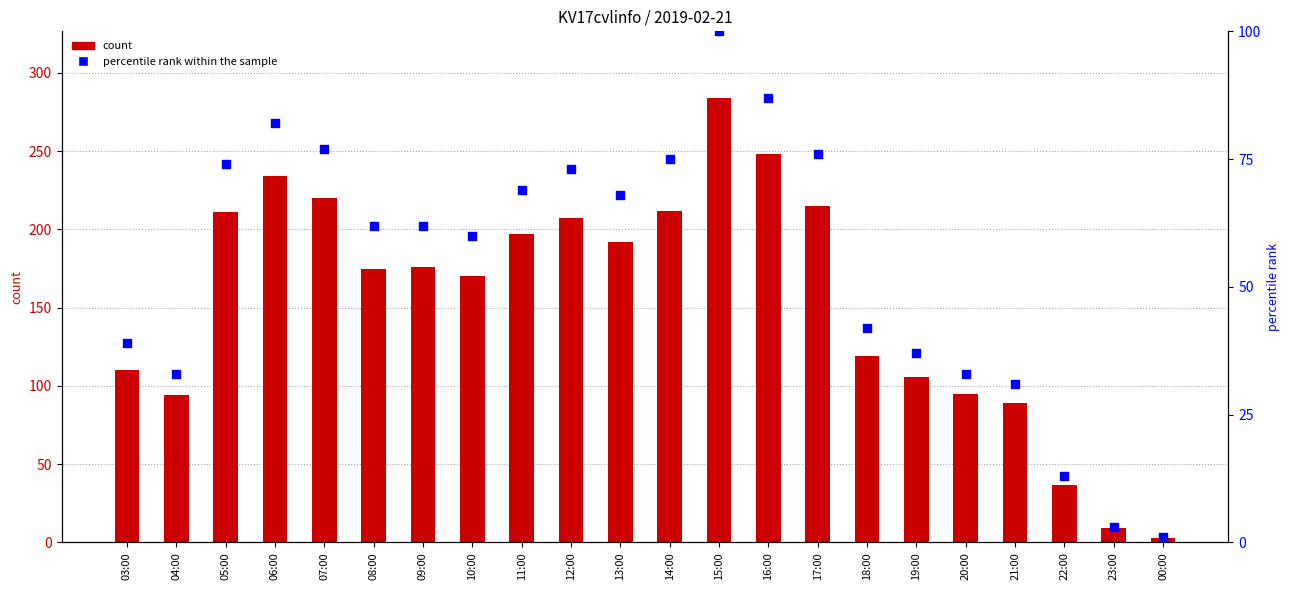

At which category is the sum across all series the highest?

15:00